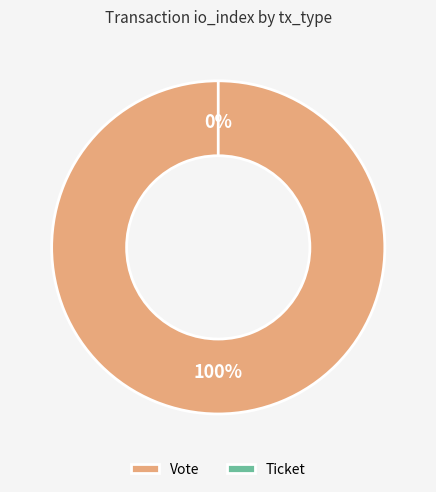

How many segments does this pie chart have?

2